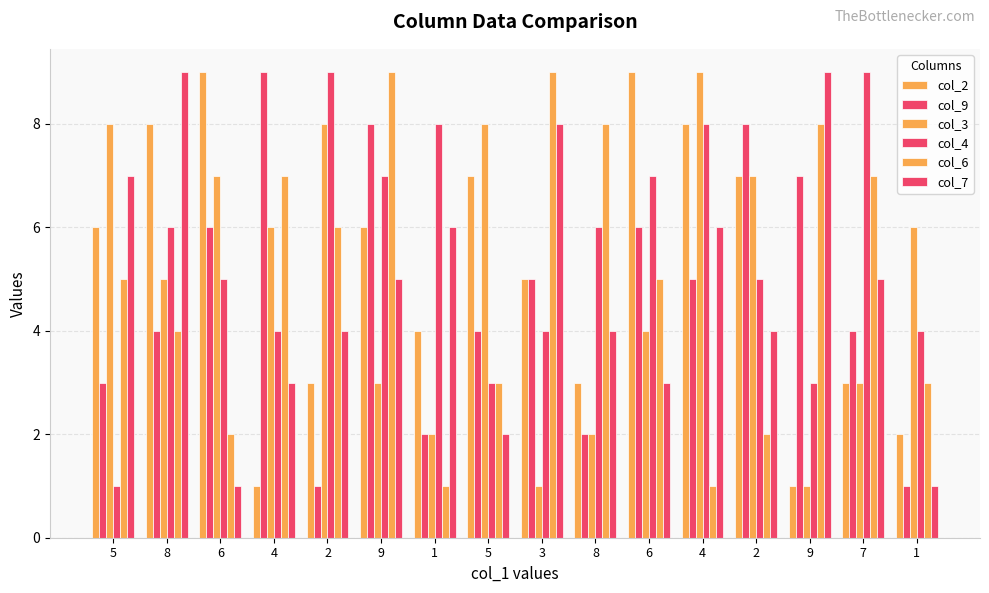

What is the total value across all series at 1?

23